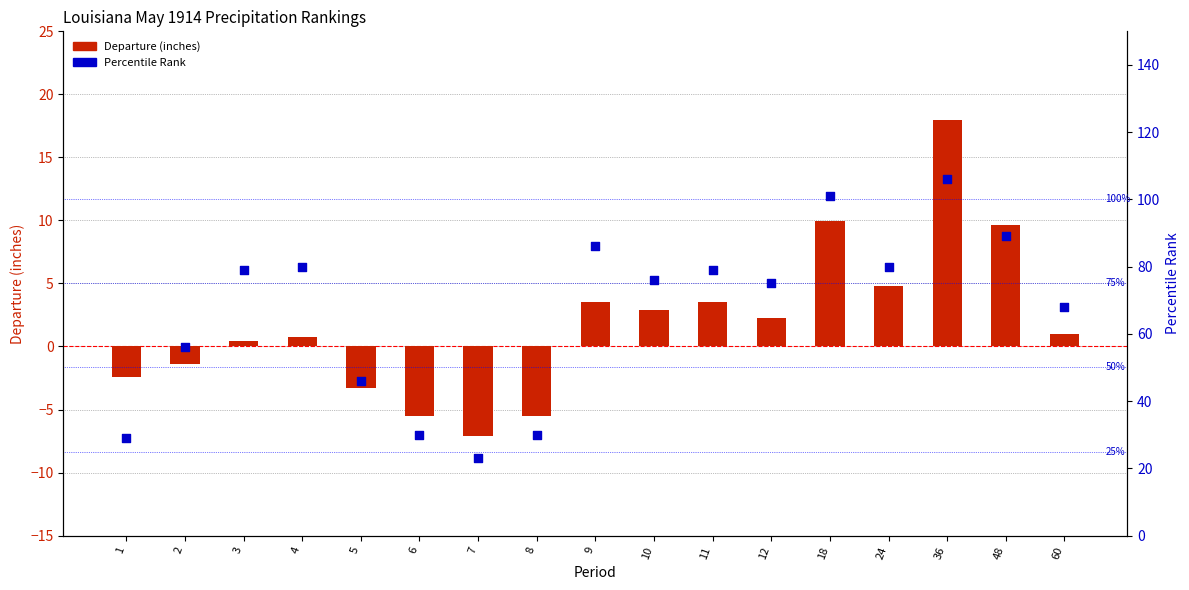

Is the value of Departure (inches) at 60 greater than the value of Percentile Rank at 7?

No